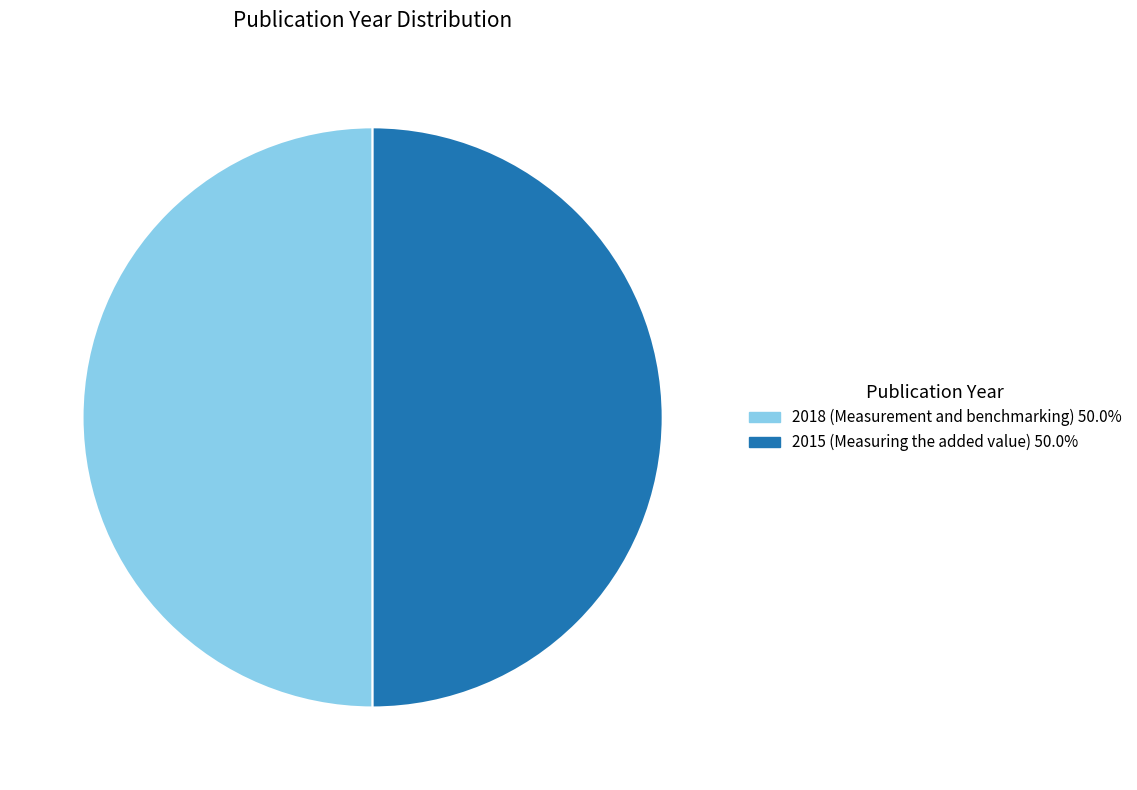

Count the number of slices in the pie.

2